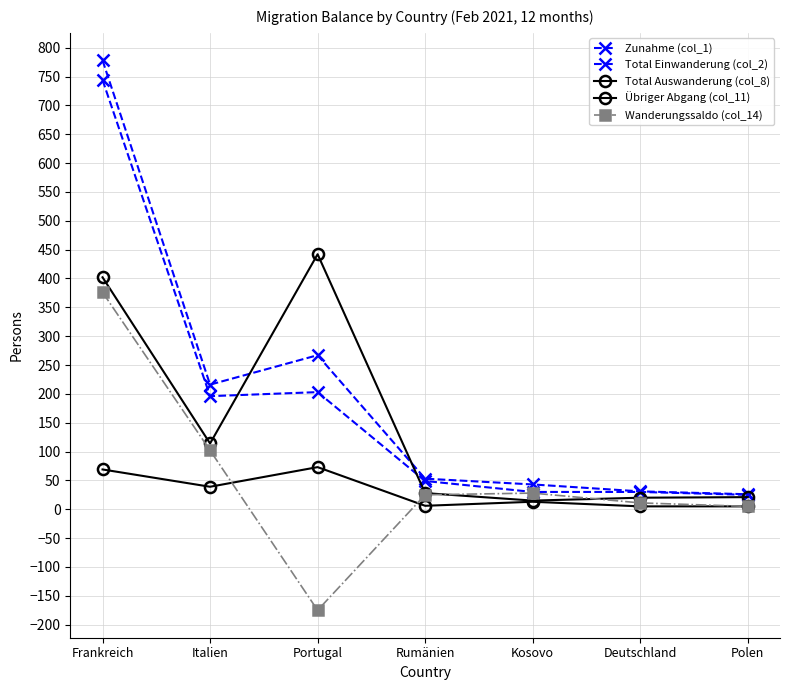

What is the label of the 2nd point from the right?

Deutschland